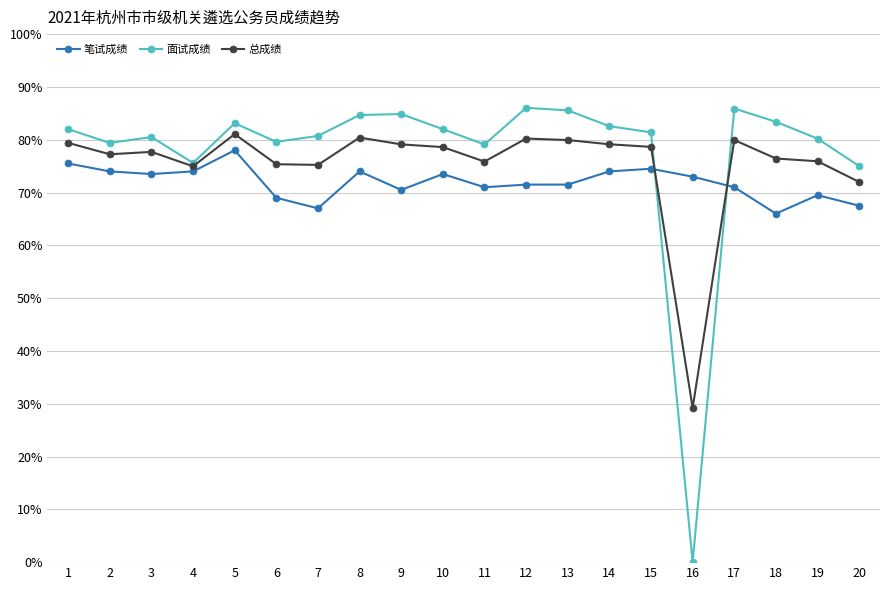

True or false: 总成绩 has more than 1 interior local peaks.

True